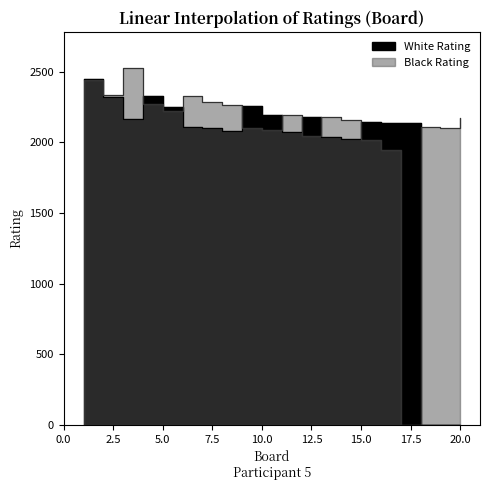

Rank the series by their average value, from lowest to highest.

White Rating, Black Rating